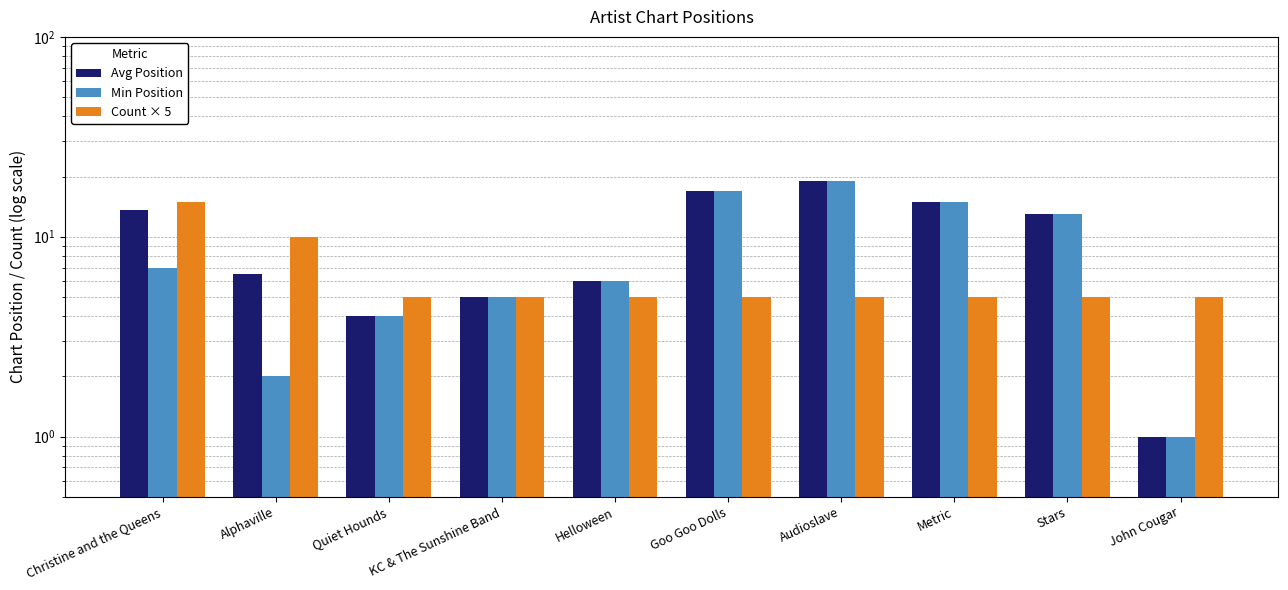

Is it true that Min Position equals 8.8 at Helloween?

False